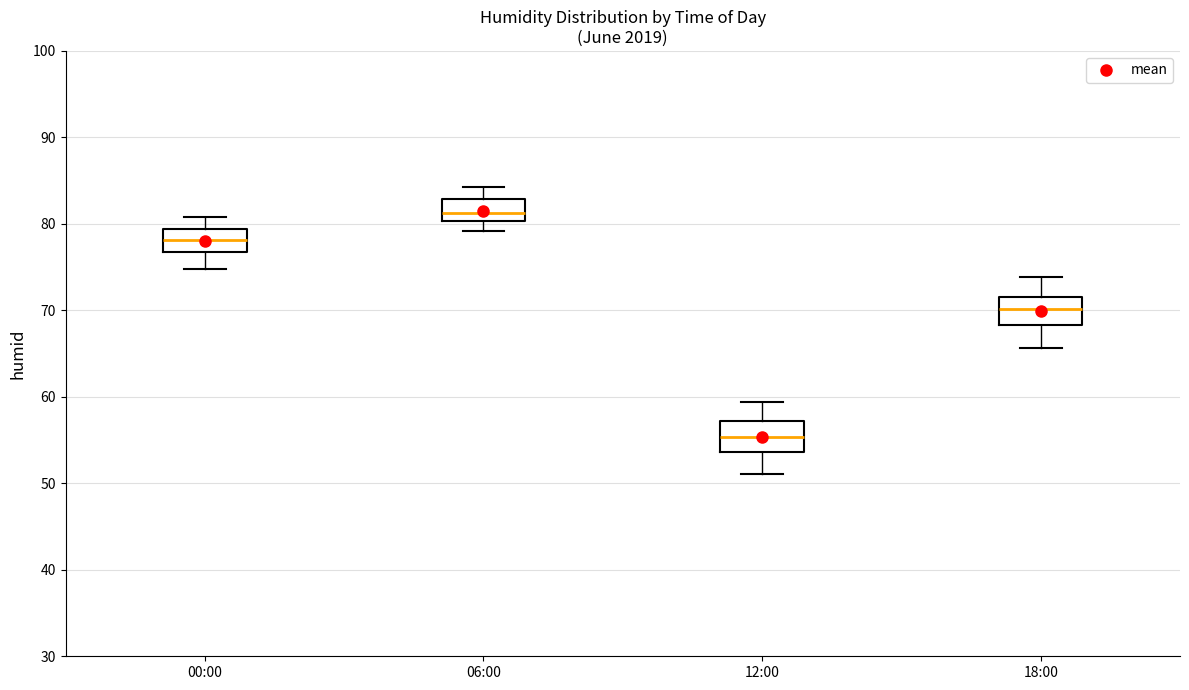

Where does the median line of the box for 12:00 sit on the y-axis? The values are not printed on the chart, so give them approximately, as read against the axis.

55